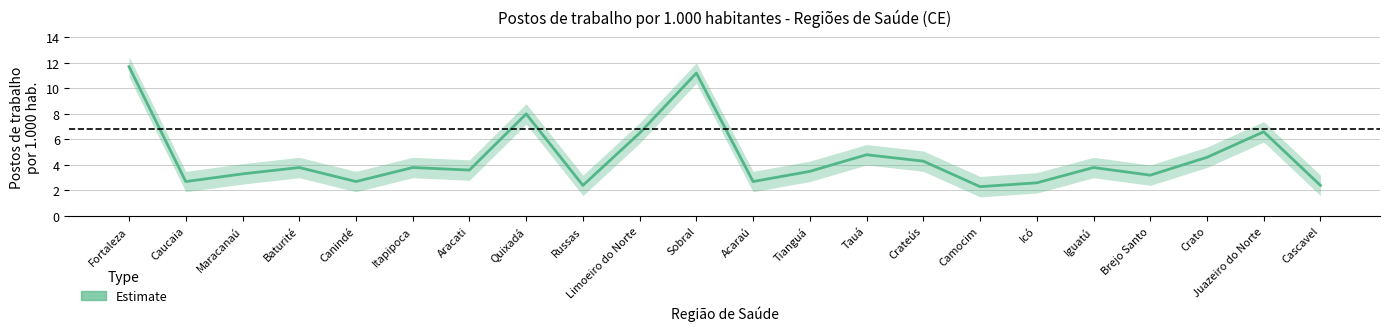

What is the label of the 3rd point from the left?

Maracanaú